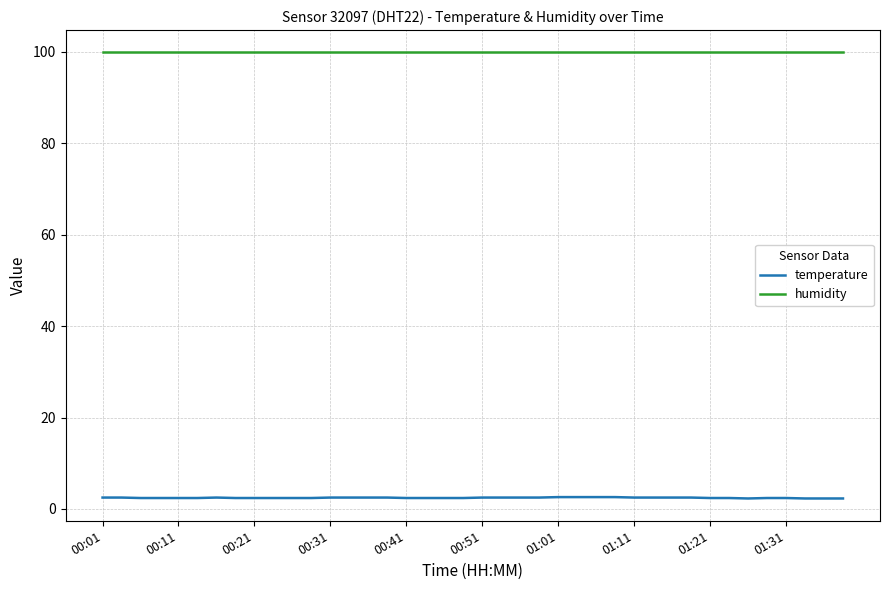

List the series in order of their peak value, highest first.

humidity, temperature